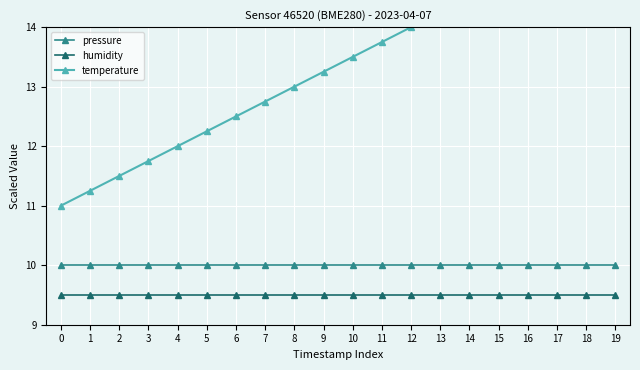

Is it true that temperature equals 13.5 at 10?

True